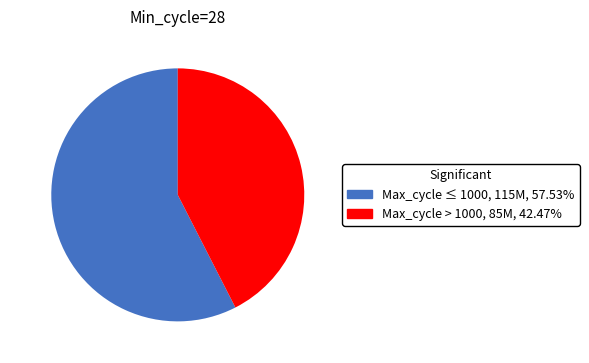

How many slices are in this pie chart?

2